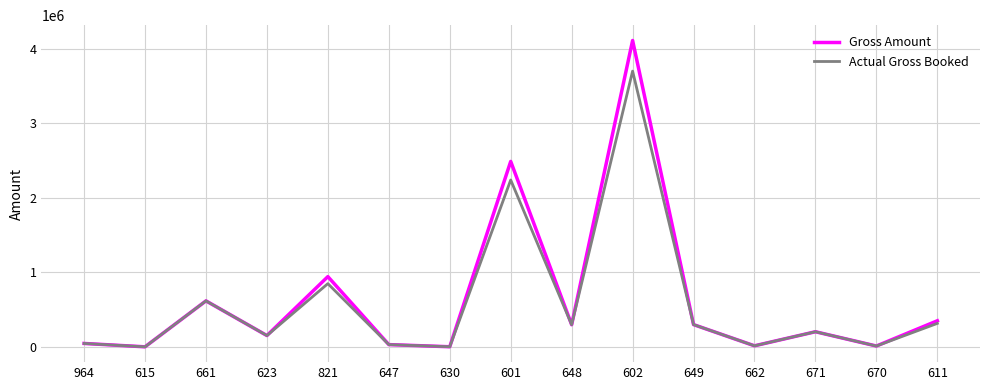

What is the minimum value for Actual Gross Booked?

801